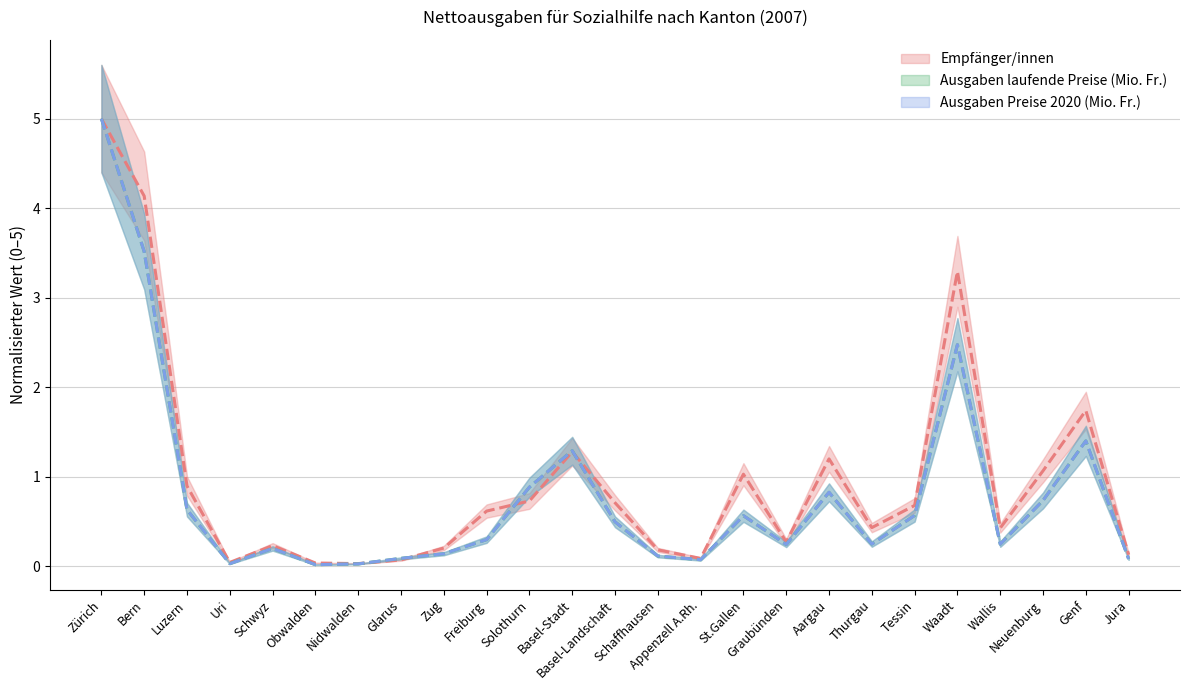

Which series ends up on top after the final intersection of Ausgaben laufende Preise (Mio. Fr.) and Ausgaben Preise 2020 (Mio. Fr.)?

Ausgaben laufende Preise (Mio. Fr.)